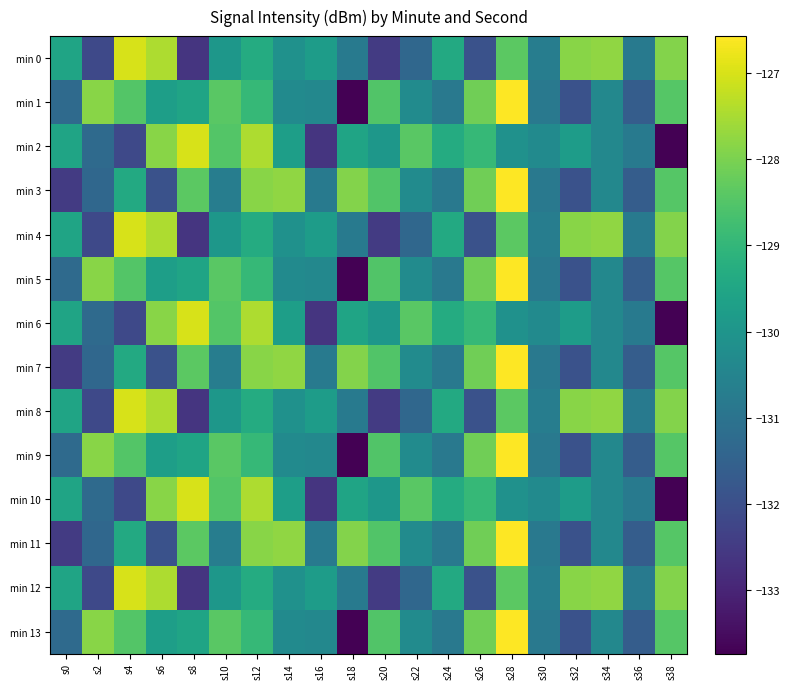

Reading left to right, extract all data points from this chart.

min 0: s0=-129.5	s2=-132.2	s4=-127.0	s6=-127.5	s8=-132.6	s10=-130.0	s12=-129.3	s14=-130.1	s16=-129.8	s18=-130.8	s20=-132.5	s22=-131.4	s24=-129.4	s26=-131.9	s28=-128.4	s30=-130.7	s32=-127.9	s34=-127.8	s36=-130.8	s38=-127.9
min 1: s0=-131.3	s2=-127.8	s4=-128.5	s6=-129.7	s8=-129.6	s10=-128.4	s12=-128.9	s14=-130.3	s16=-130.4	s18=-133.7	s20=-128.5	s22=-130.3	s24=-130.8	s26=-128.1	s28=-126.6	s30=-130.8	s32=-131.9	s34=-130.4	s36=-131.6	s38=-128.5
min 2: s0=-129.5	s2=-131.3	s4=-132.2	s6=-127.8	s8=-127.0	s10=-128.5	s12=-127.5	s14=-129.7	s16=-132.6	s18=-129.6	s20=-130.0	s22=-128.4	s24=-129.3	s26=-128.9	s28=-130.1	s30=-130.3	s32=-129.8	s34=-130.4	s36=-130.8	s38=-133.7
min 3: s0=-132.5	s2=-131.4	s4=-129.4	s6=-131.9	s8=-128.4	s10=-130.7	s12=-127.9	s14=-127.8	s16=-130.8	s18=-127.9	s20=-128.5	s22=-130.3	s24=-130.8	s26=-128.1	s28=-126.6	s30=-130.8	s32=-131.9	s34=-130.4	s36=-131.6	s38=-128.5
min 4: s0=-129.5	s2=-132.2	s4=-127.0	s6=-127.5	s8=-132.6	s10=-130.0	s12=-129.3	s14=-130.1	s16=-129.8	s18=-130.8	s20=-132.5	s22=-131.4	s24=-129.4	s26=-131.9	s28=-128.4	s30=-130.7	s32=-127.9	s34=-127.8	s36=-130.8	s38=-127.9
min 5: s0=-131.3	s2=-127.8	s4=-128.5	s6=-129.7	s8=-129.6	s10=-128.4	s12=-128.9	s14=-130.3	s16=-130.4	s18=-133.7	s20=-128.5	s22=-130.3	s24=-130.8	s26=-128.1	s28=-126.6	s30=-130.8	s32=-131.9	s34=-130.4	s36=-131.6	s38=-128.5
min 6: s0=-129.5	s2=-131.3	s4=-132.2	s6=-127.8	s8=-127.0	s10=-128.5	s12=-127.5	s14=-129.7	s16=-132.6	s18=-129.6	s20=-130.0	s22=-128.4	s24=-129.3	s26=-128.9	s28=-130.1	s30=-130.3	s32=-129.8	s34=-130.4	s36=-130.8	s38=-133.7
min 7: s0=-132.5	s2=-131.4	s4=-129.4	s6=-131.9	s8=-128.4	s10=-130.7	s12=-127.9	s14=-127.8	s16=-130.8	s18=-127.9	s20=-128.5	s22=-130.3	s24=-130.8	s26=-128.1	s28=-126.6	s30=-130.8	s32=-131.9	s34=-130.4	s36=-131.6	s38=-128.5
min 8: s0=-129.5	s2=-132.2	s4=-127.0	s6=-127.5	s8=-132.6	s10=-130.0	s12=-129.3	s14=-130.1	s16=-129.8	s18=-130.8	s20=-132.5	s22=-131.4	s24=-129.4	s26=-131.9	s28=-128.4	s30=-130.7	s32=-127.9	s34=-127.8	s36=-130.8	s38=-127.9
min 9: s0=-131.3	s2=-127.8	s4=-128.5	s6=-129.7	s8=-129.6	s10=-128.4	s12=-128.9	s14=-130.3	s16=-130.4	s18=-133.7	s20=-128.5	s22=-130.3	s24=-130.8	s26=-128.1	s28=-126.6	s30=-130.8	s32=-131.9	s34=-130.4	s36=-131.6	s38=-128.5
min 10: s0=-129.5	s2=-131.3	s4=-132.2	s6=-127.8	s8=-127.0	s10=-128.5	s12=-127.5	s14=-129.7	s16=-132.6	s18=-129.6	s20=-130.0	s22=-128.4	s24=-129.3	s26=-128.9	s28=-130.1	s30=-130.3	s32=-129.8	s34=-130.4	s36=-130.8	s38=-133.7
min 11: s0=-132.5	s2=-131.4	s4=-129.4	s6=-131.9	s8=-128.4	s10=-130.7	s12=-127.9	s14=-127.8	s16=-130.8	s18=-127.9	s20=-128.5	s22=-130.3	s24=-130.8	s26=-128.1	s28=-126.6	s30=-130.8	s32=-131.9	s34=-130.4	s36=-131.6	s38=-128.5
min 12: s0=-129.5	s2=-132.2	s4=-127.0	s6=-127.5	s8=-132.6	s10=-130.0	s12=-129.3	s14=-130.1	s16=-129.8	s18=-130.8	s20=-132.5	s22=-131.4	s24=-129.4	s26=-131.9	s28=-128.4	s30=-130.7	s32=-127.9	s34=-127.8	s36=-130.8	s38=-127.9
min 13: s0=-131.3	s2=-127.8	s4=-128.5	s6=-129.7	s8=-129.6	s10=-128.4	s12=-128.9	s14=-130.3	s16=-130.4	s18=-133.7	s20=-128.5	s22=-130.3	s24=-130.8	s26=-128.1	s28=-126.6	s30=-130.8	s32=-131.9	s34=-130.4	s36=-131.6	s38=-128.5